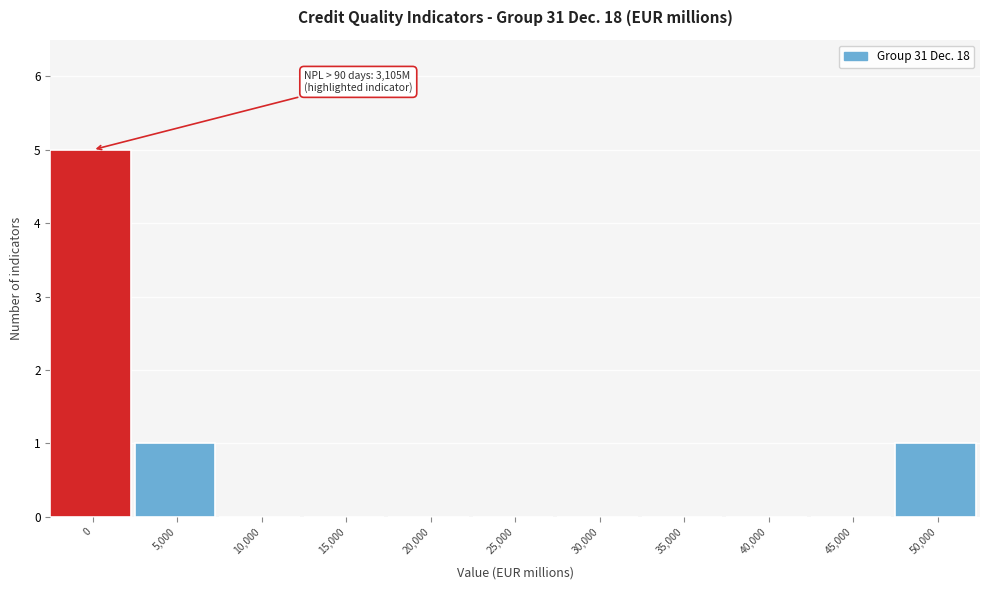

Reading left to right, transcribe all the data shown in this chart.

0=5	5,000=1	10,000=0	15,000=0	20,000=0	25,000=0	30,000=0	35,000=0	40,000=0	45,000=0	50,000=1